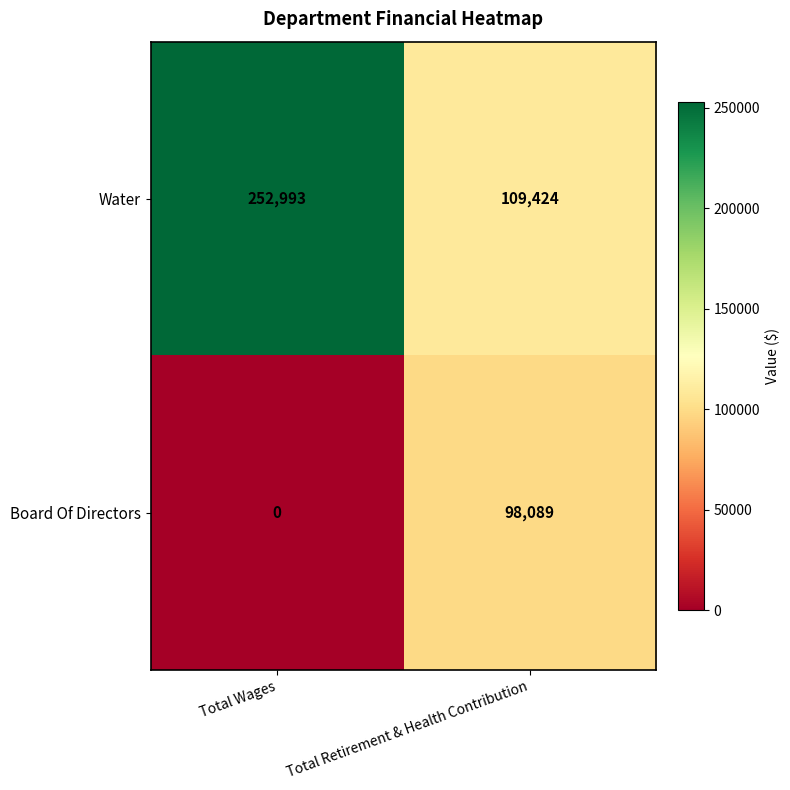

Reading left to right, extract all data points from this chart.

Water: 252993	109424
Board Of Directors: 0	98089